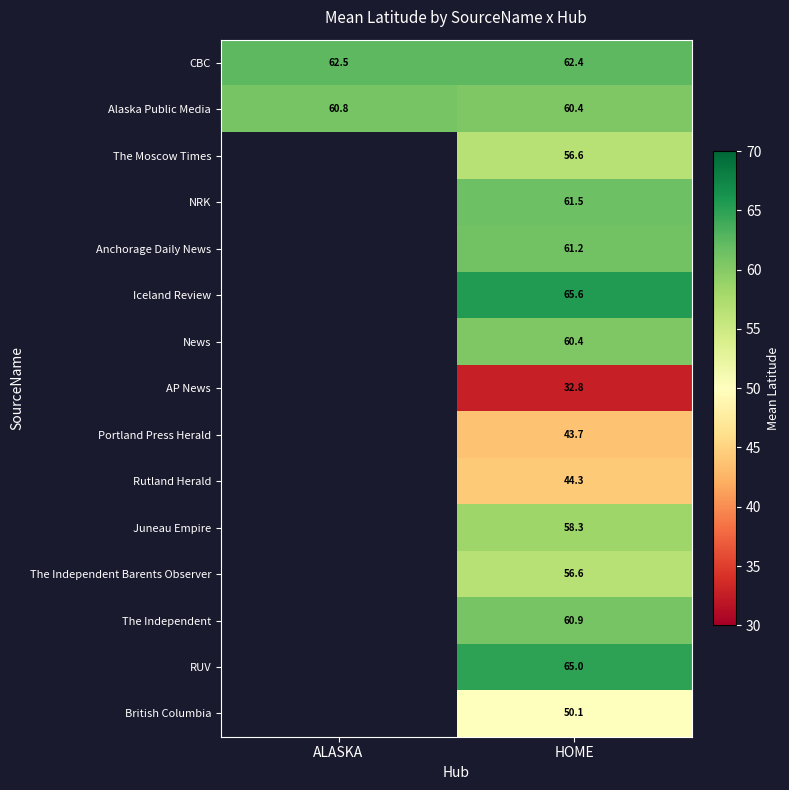

Where is Alaska Public Media nearest to the value 60?

HOME